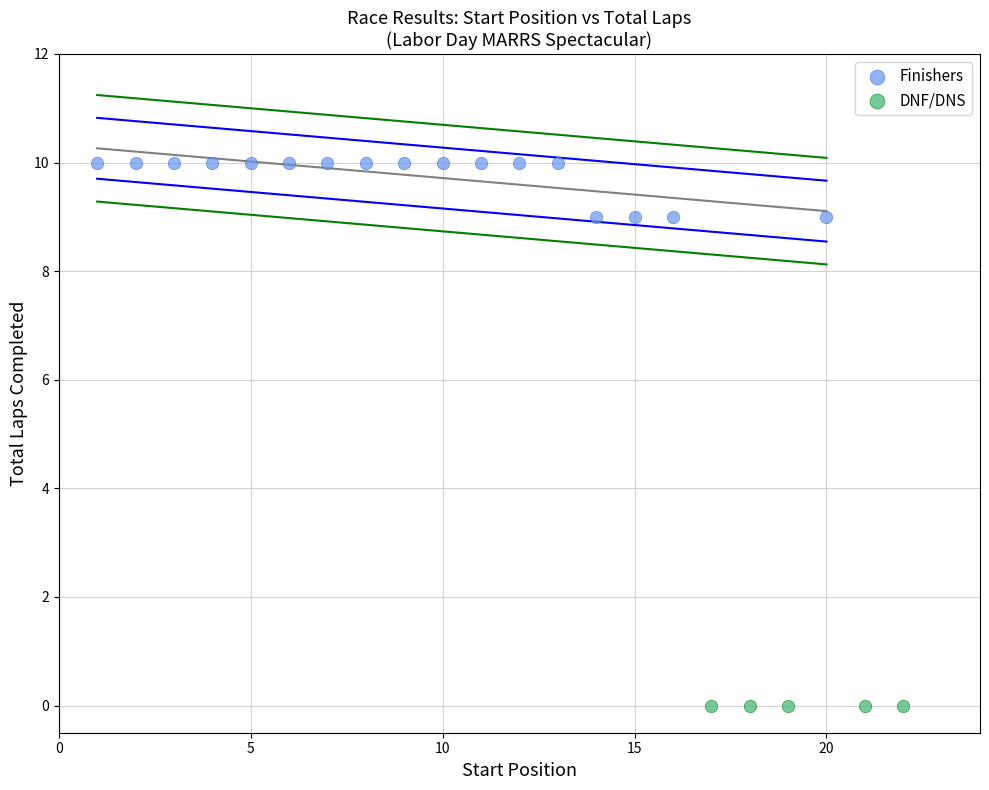

Which series reaches the minimum Y coordinate?

DNF/DNS